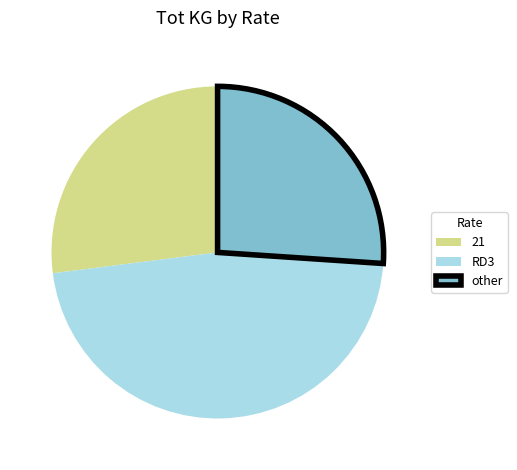

How many segments does this pie chart have?

3